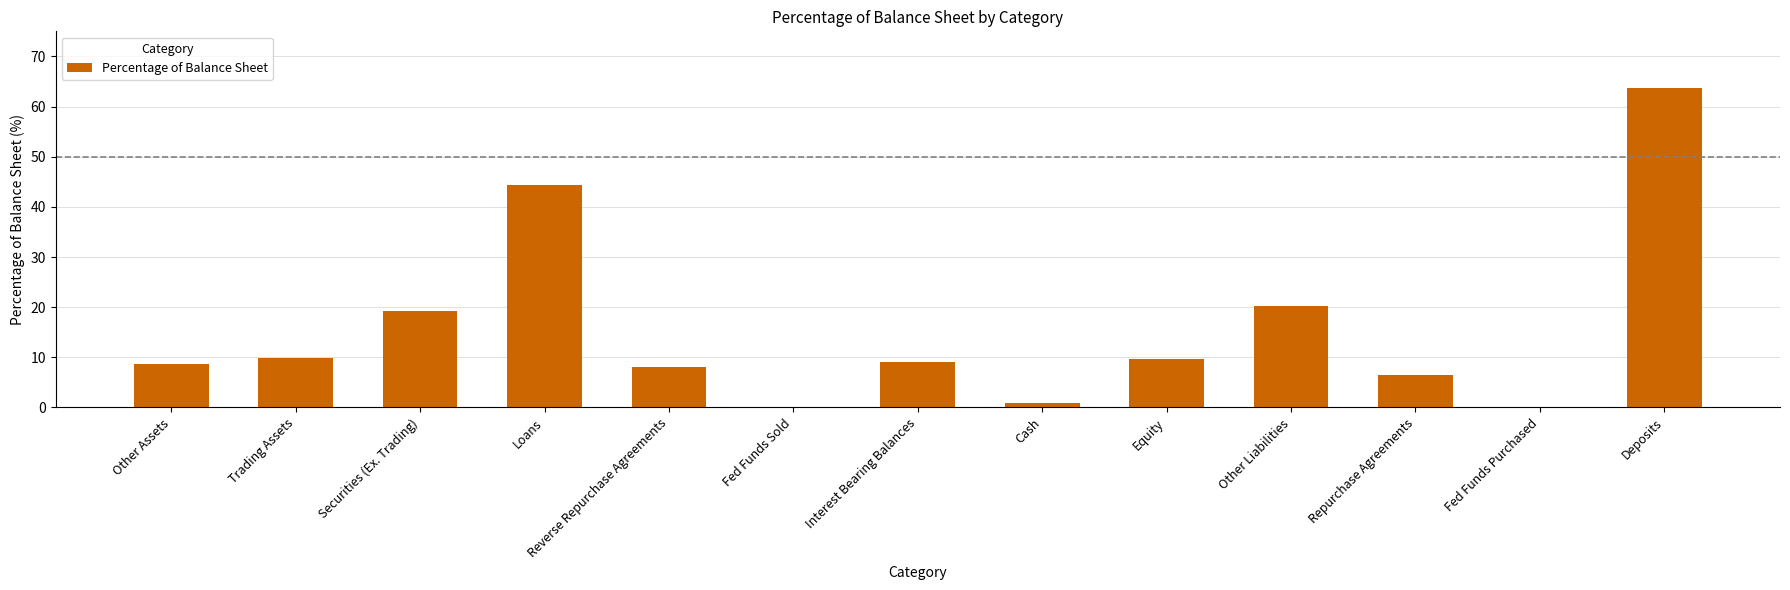

The chart shows a value of 9.6 at Equity. True or false?

True